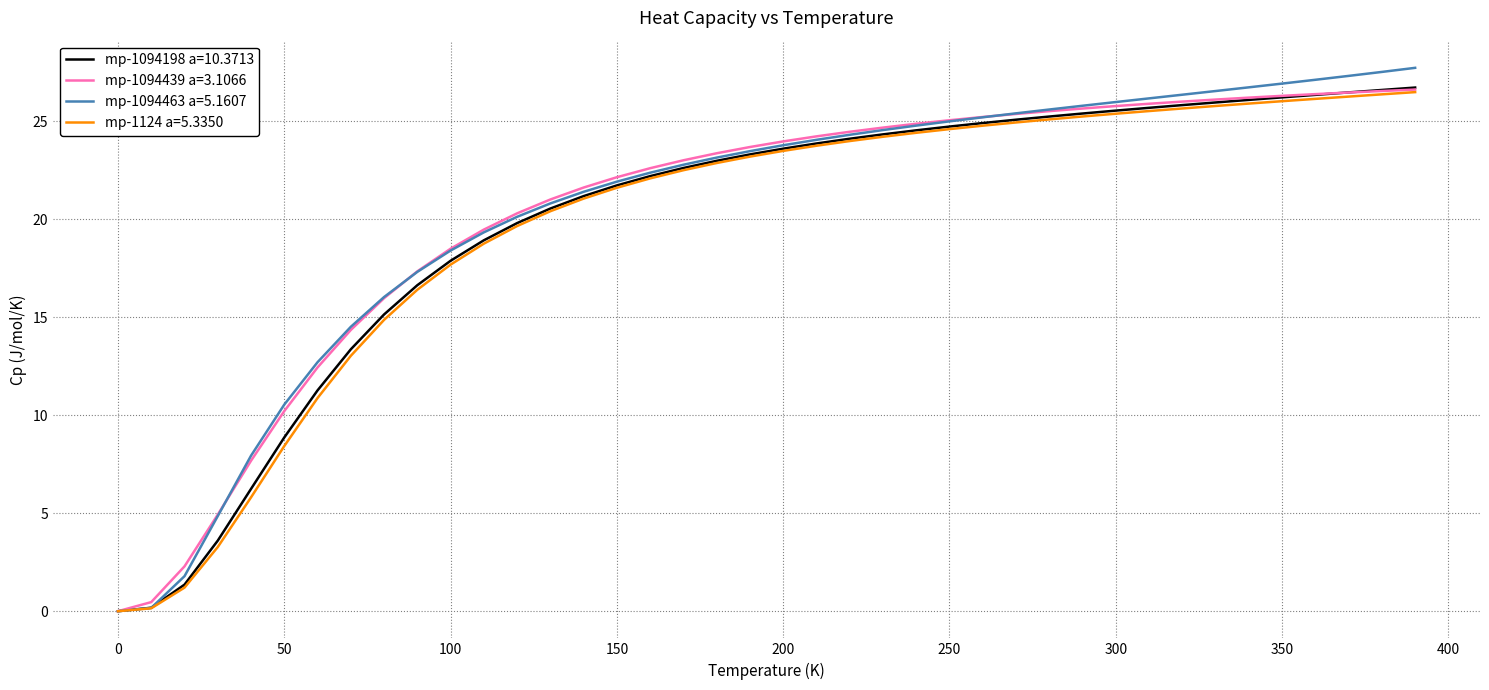

Which series has the widest spread of values?

mp-1094463 a=5.1607